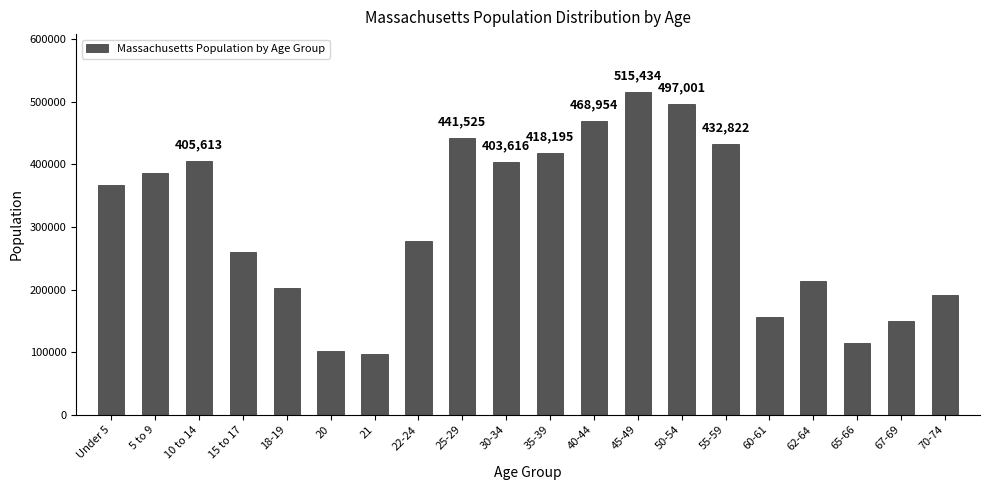

The value at 5 to 9 is 385687. True or false?

True